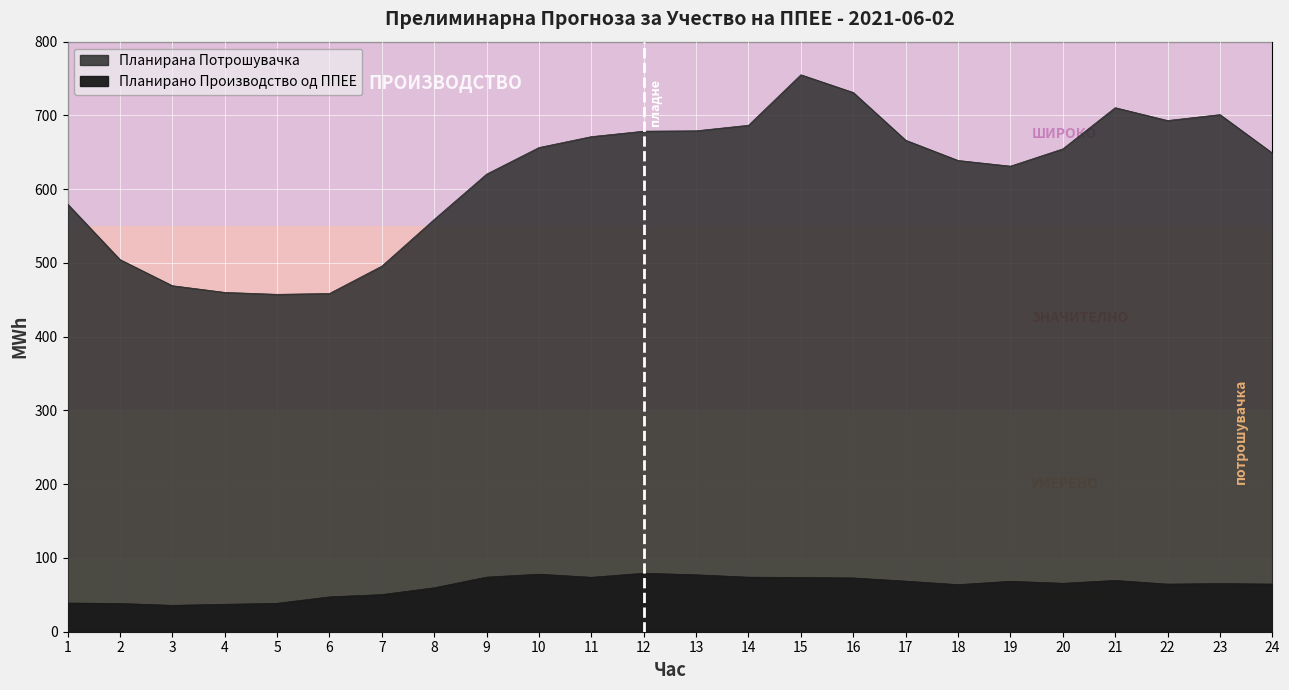

True or false: Планирано Производство од ППЕЕ and Планирана Потрошувачка intersect in this chart.

False